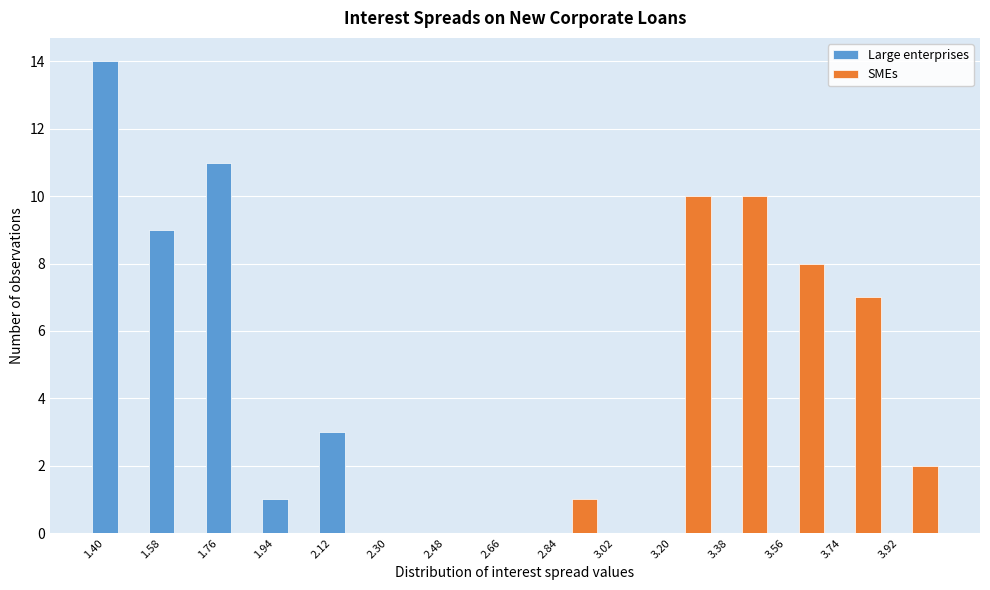

Which series changed the most between 2.12 and 3.38?

SMEs